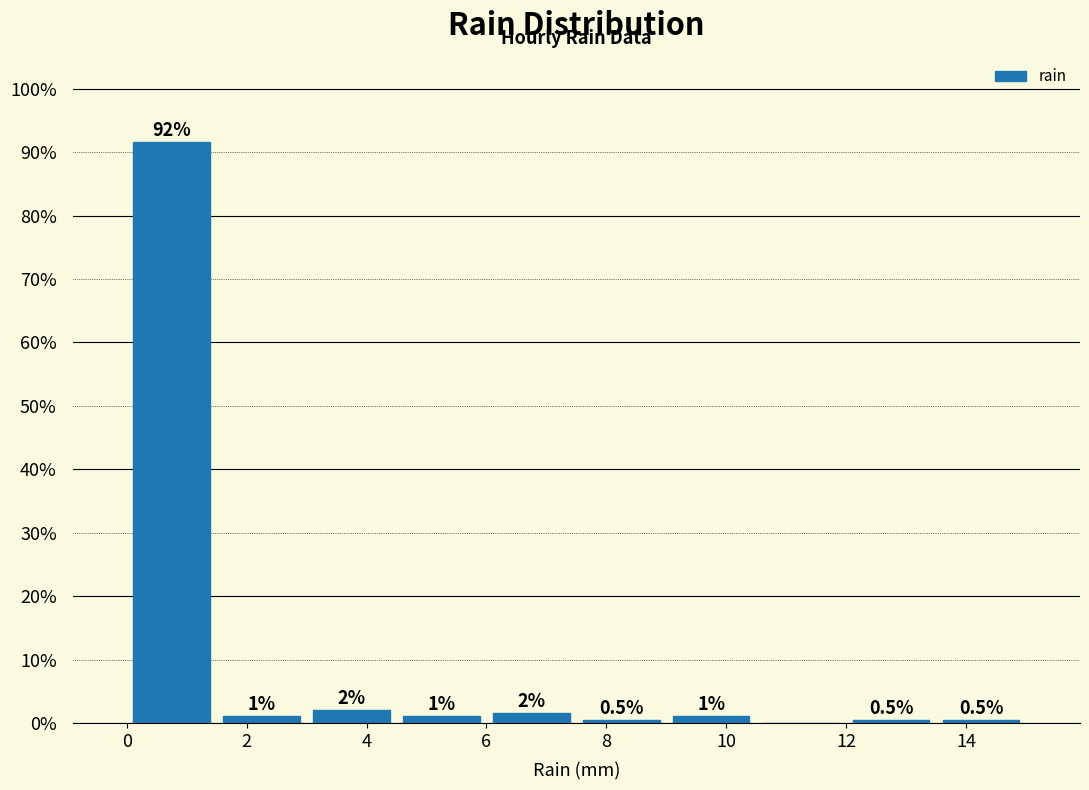

Which range on the x-axis has the tallest bar?

0.0 to 1.5